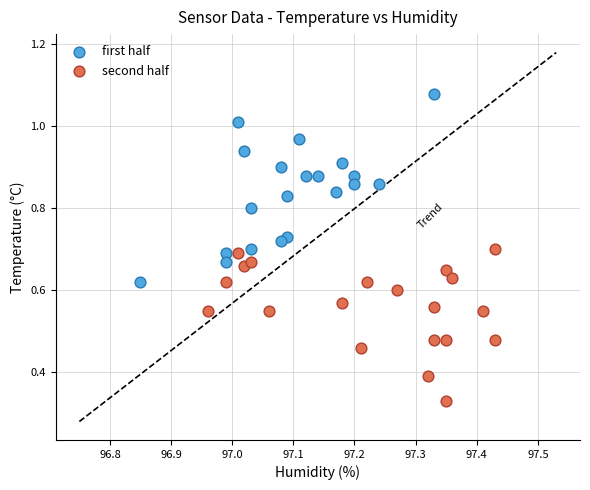

Which series reaches the maximum Y coordinate?

first half